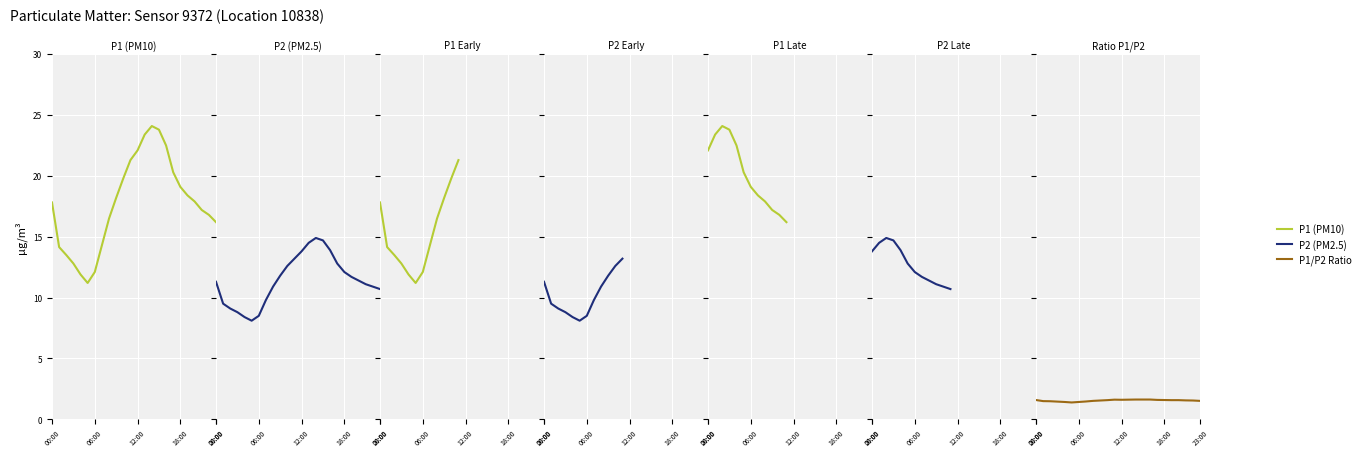

What is the maximum value for P2?

14.9